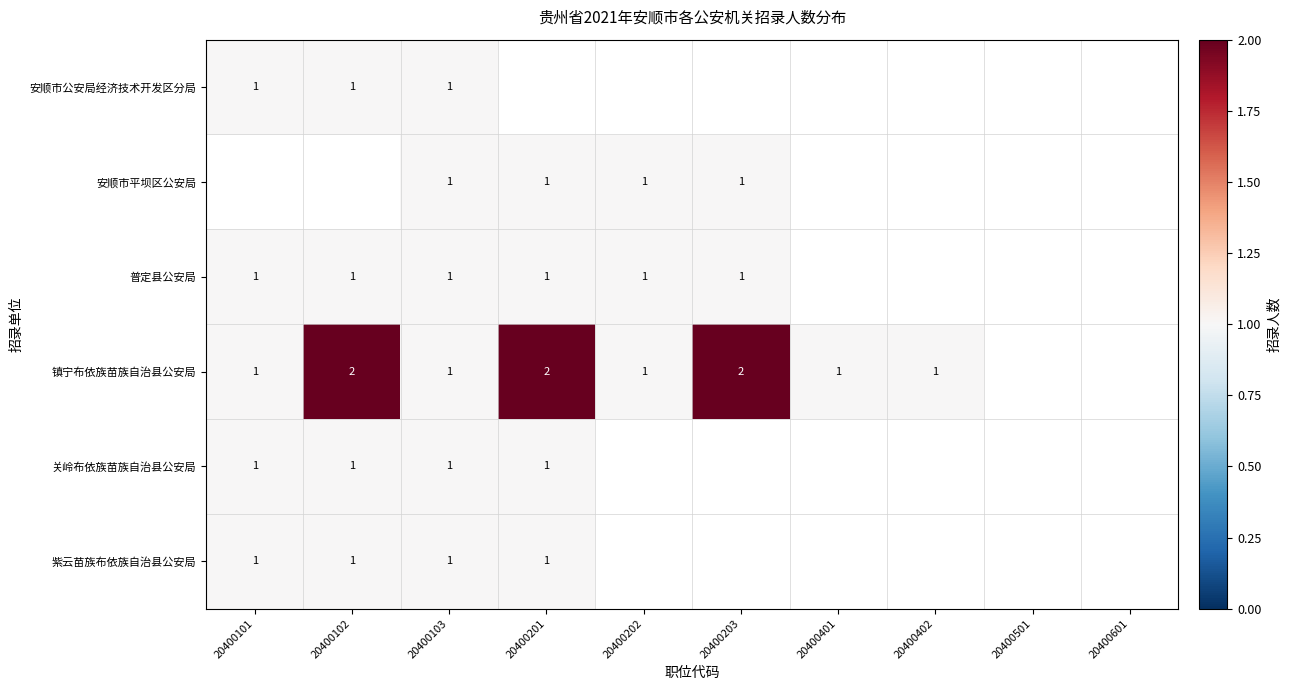

What is the total value across all series at 20400103?

6